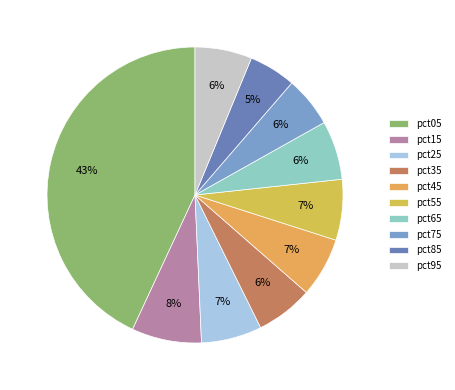

Do pct55 and pct85 together represent more than half of the pie?

No